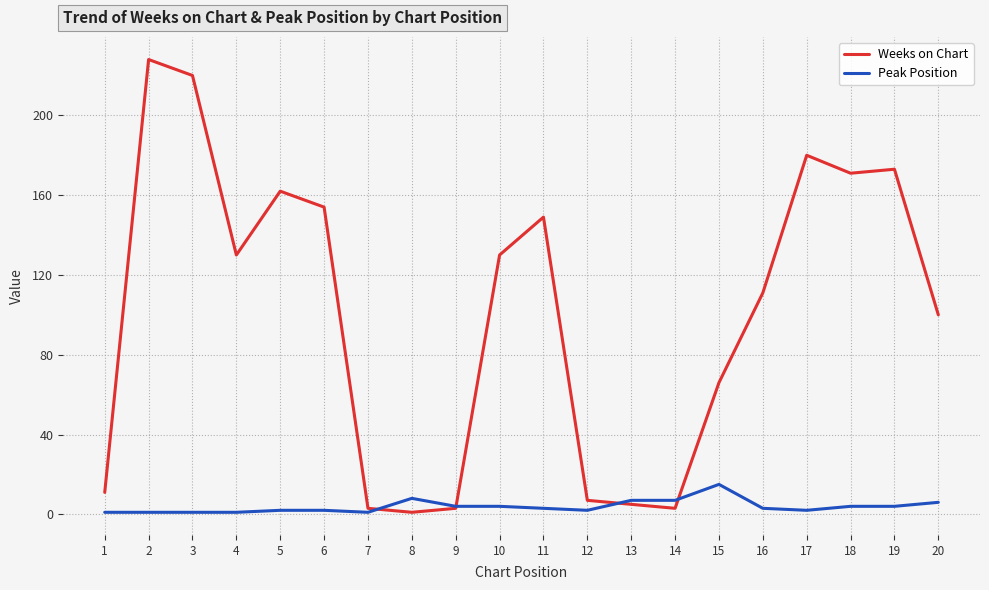

Is it true that Weeks on Chart equals 7 at 12?

True